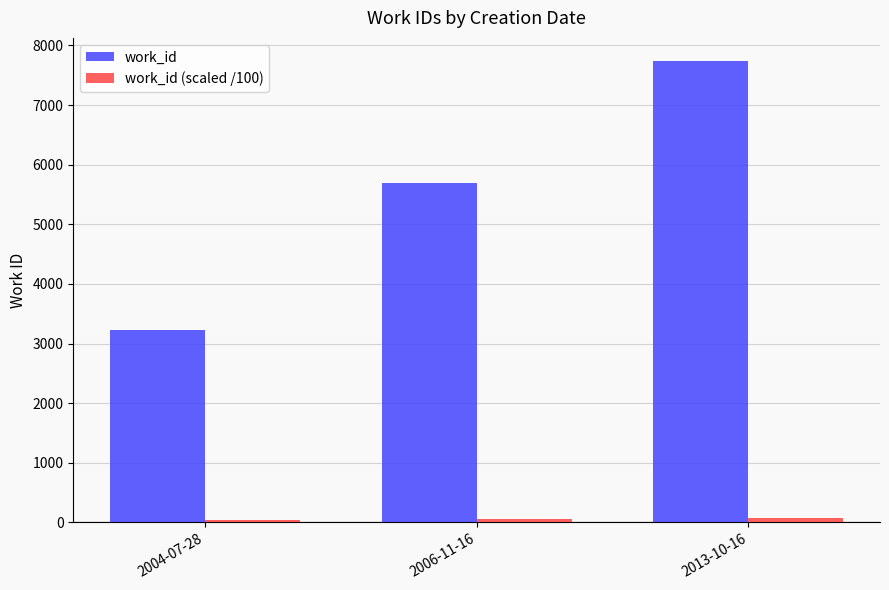

What is the difference between the maximum and minimum values in the work_id series?

4511.0